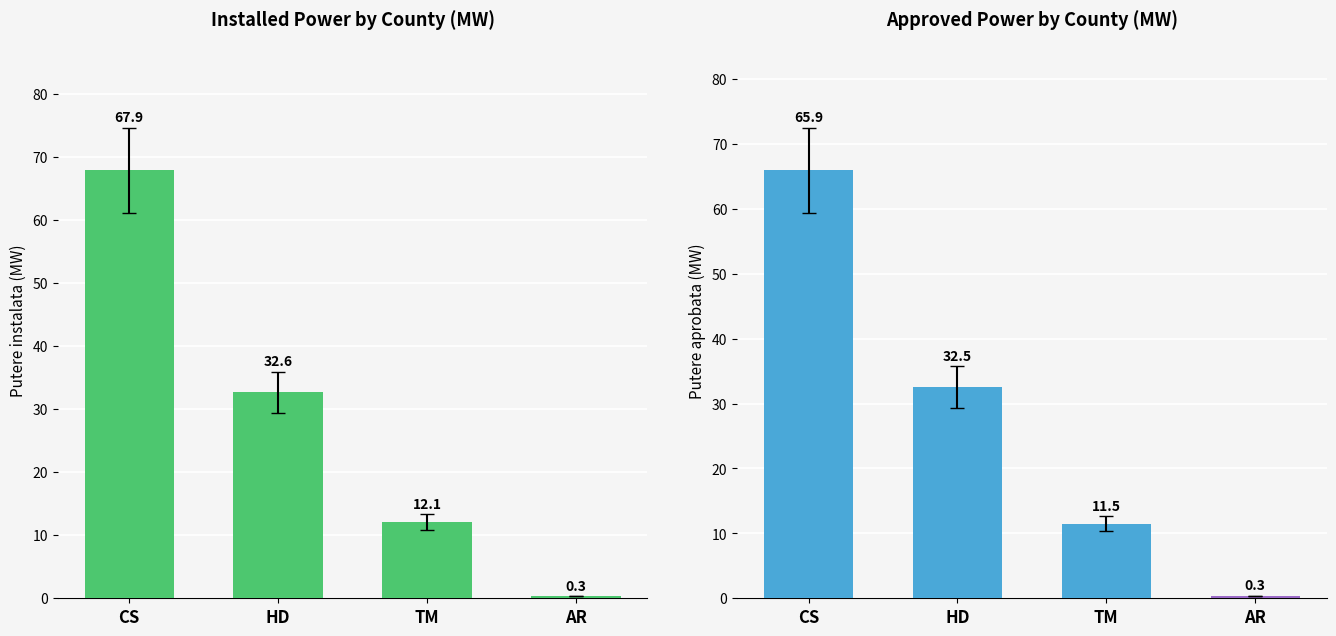

At which label is Putere instalata (MW) closest to 34?

HD